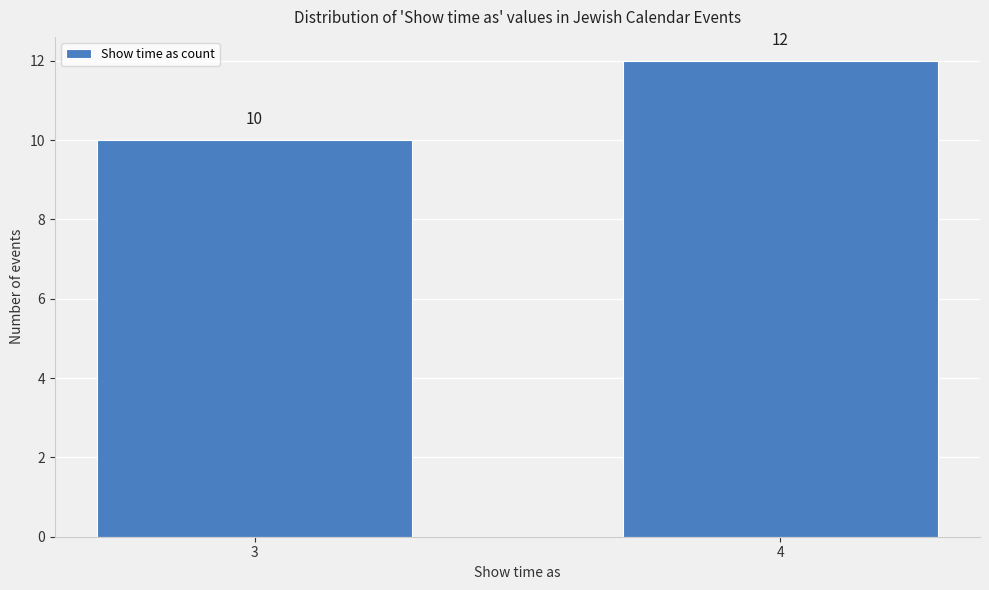

Reading left to right, list all the values displayed in this chart.

10	12